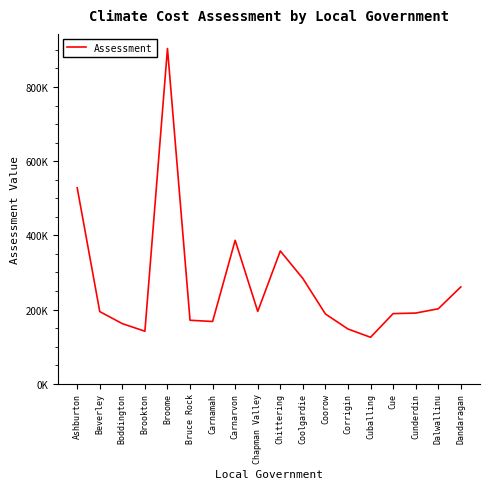

The chart shows a value of 386694.0 at Carnarvon. True or false?

True